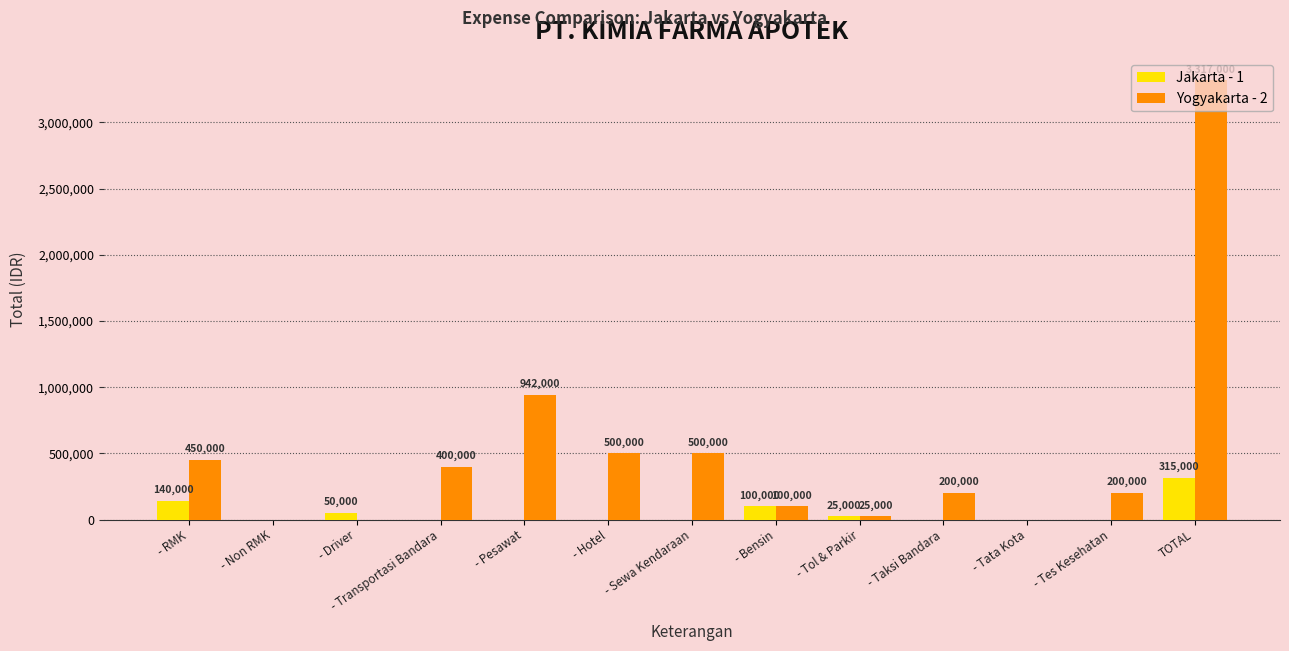

Between - Pesawat and - Tes Kesehatan, which series saw the biggest shift?

Yogyakarta - 2